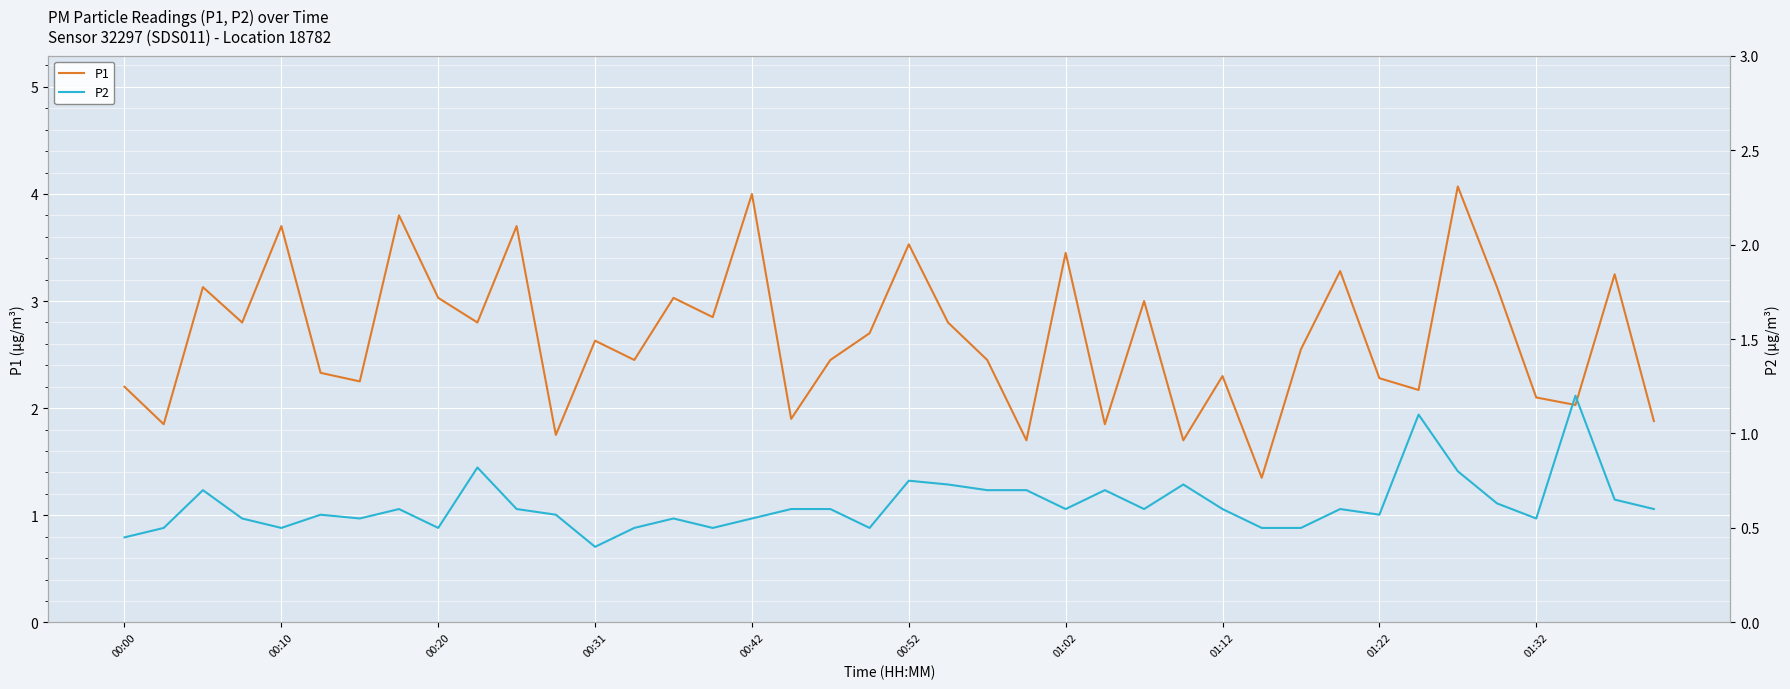

True or false: P2 and P1 cross at least once.

False